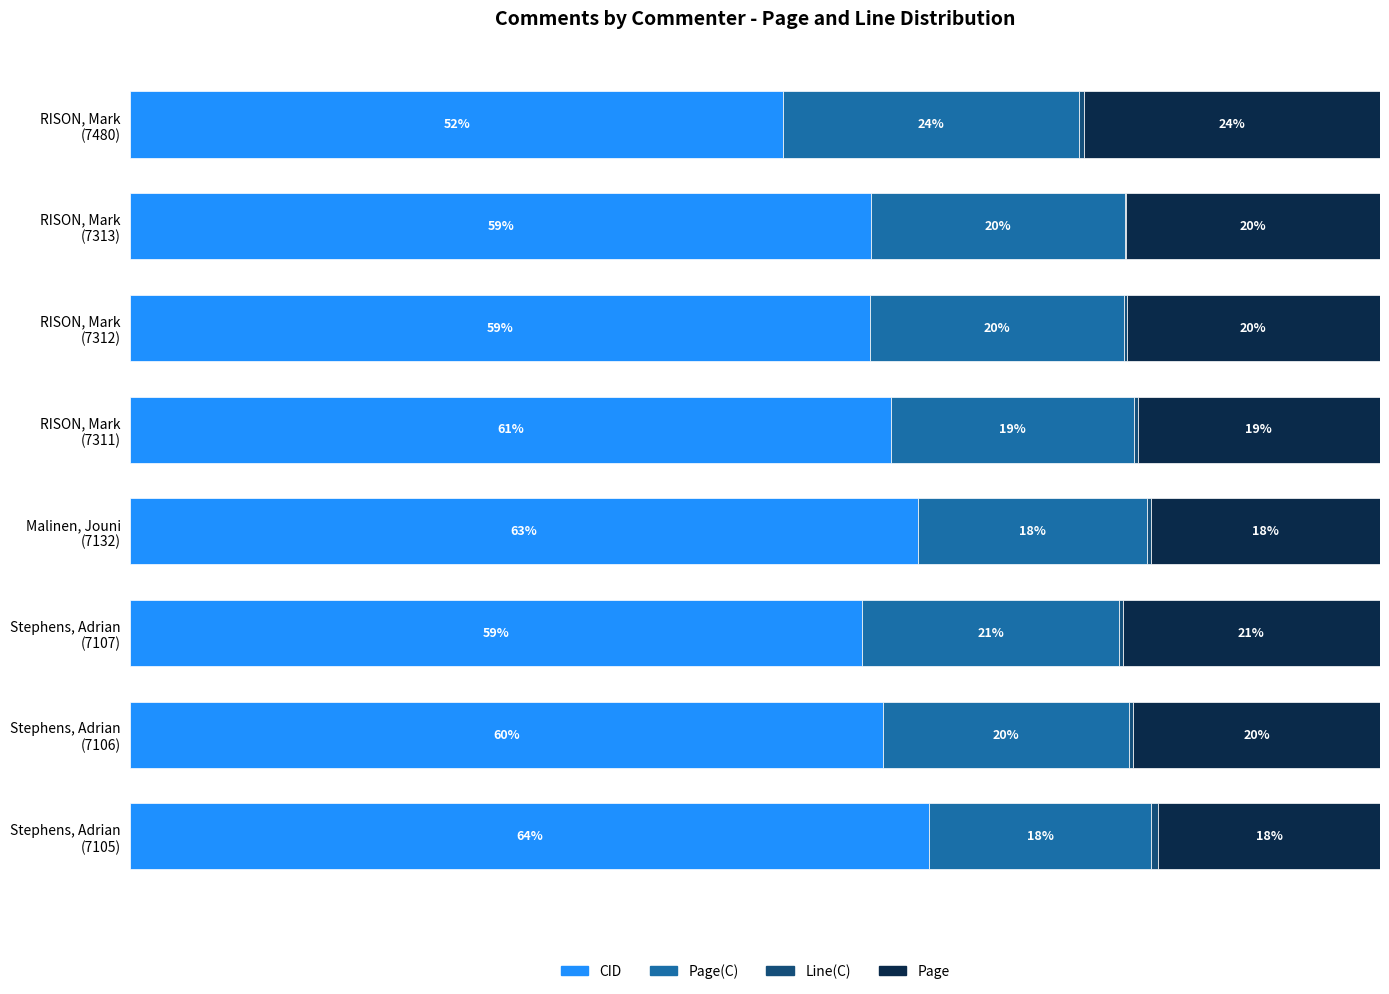

Reading left to right, list all the values displayed in this chart.

CID: 52.2	59.3	59.2	60.9	63.0	58.6	60.2	63.9
Page(C): 23.7	20.3	20.3	19.4	18.3	20.6	19.7	17.7
Line(C): 0.4	0.1	0.2	0.3	0.4	0.3	0.3	0.6
Page: 23.7	20.3	20.3	19.4	18.3	20.6	19.7	17.7